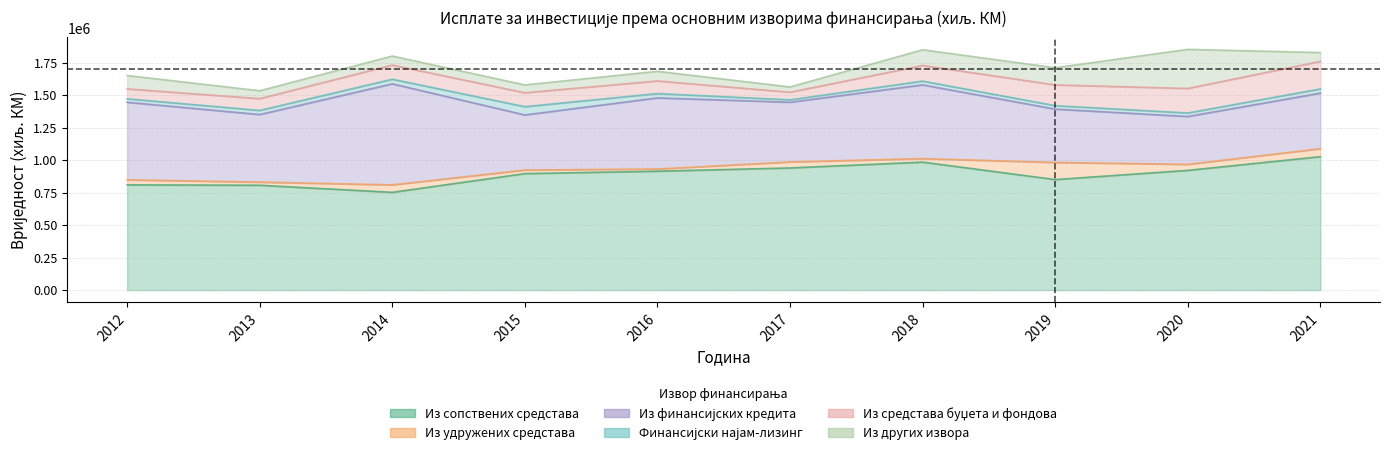

Reading left to right, what are all the values shown in this chart?

Из сопствених средстава: 2012=809724.0	2013=806543.0	2014=752158.0	2015=896183.0	2016=914833.6	2017=939775.0	2018=984517.0	2019=850359.0	2020=921076.0	2021=1026520.0
Из удружених средстава: 2012=38732.0	2013=24449.0	2014=57425.0	2015=27657.0	2016=16757.2	2017=46062.0	2018=27443.0	2019=131573.0	2020=46363.0	2021=61436.0
Из финансијских кредита: 2012=596626.0	2013=519695.0	2014=777381.0	2015=423718.0	2016=547107.4	2017=459554.0	2018=566966.0	2019=410524.0	2020=368238.0	2021=427483.0
Финансијски најам-лизинг: 2012=26453.0	2013=31606.0	2014=35373.0	2015=63469.0	2016=33372.1	2017=18458.0	2018=28974.0	2019=26542.0	2020=26918.0	2021=32209.0
Из средстава буџета и фондова: 2012=76604.0	2013=90660.0	2014=109027.0	2015=107247.0	2016=96902.5	2017=58498.0	2018=120324.0	2019=159815.0	2020=188666.0	2021=211884.0
Из других извора: 2012=102751.0	2013=60631.0	2014=69518.0	2015=60263.0	2016=74319.5	2017=40470.0	2018=120880.0	2019=131877.0	2020=300796.0	2021=67871.0